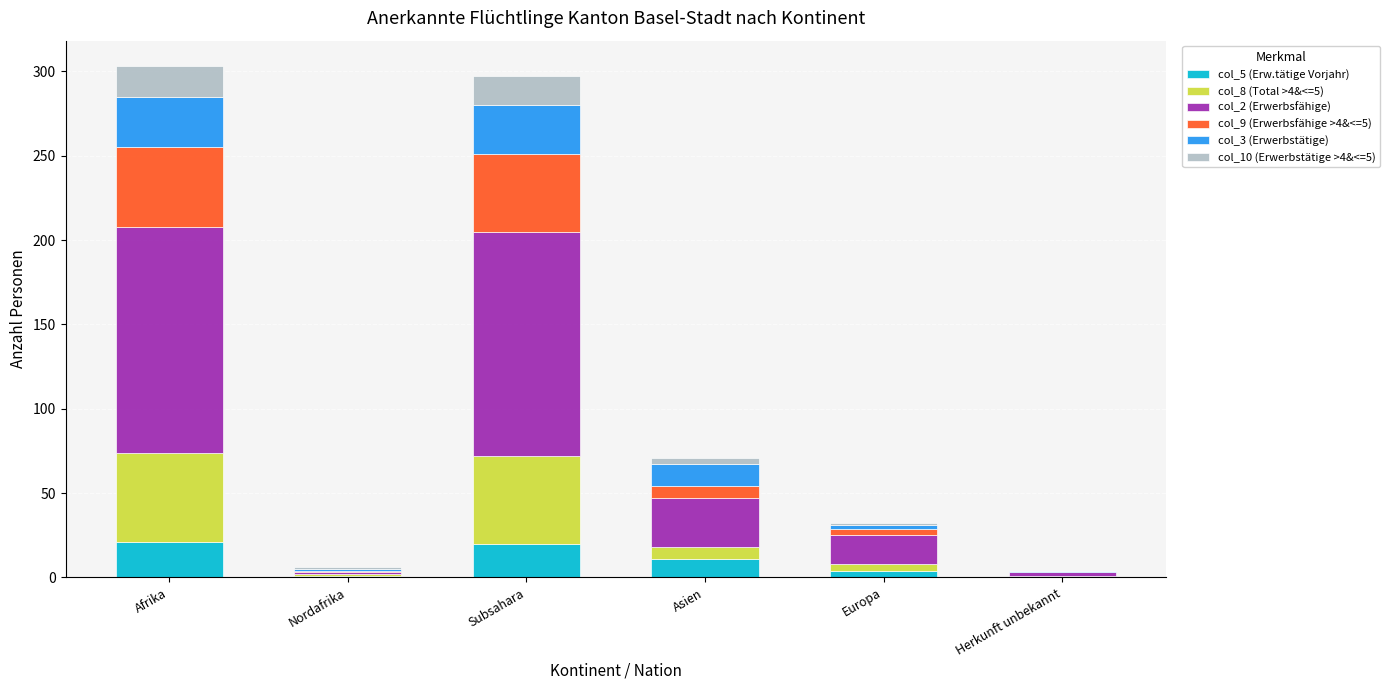

What are all the series names shown in the legend?

col_5 (Erw.tätige Vorjahr), col_8 (Total >4&<=5), col_2 (Erwerbsfähige), col_9 (Erwerbsfähige >4&<=5), col_3 (Erwerbstätige), col_10 (Erwerbstätige >4&<=5)